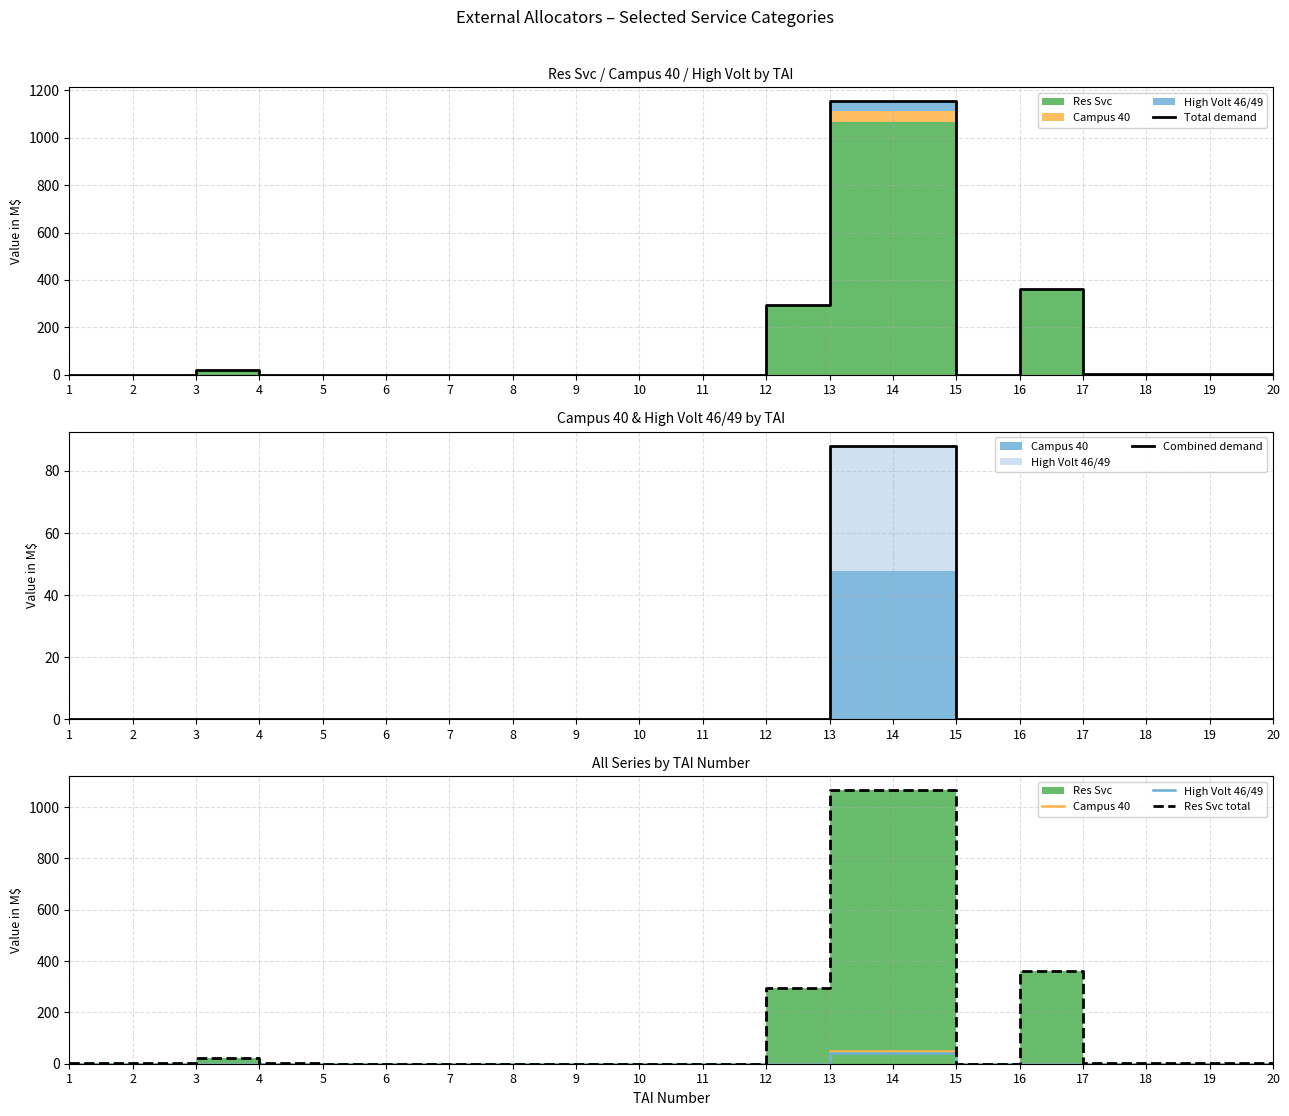

Between 6 and 2, which is larger?

2